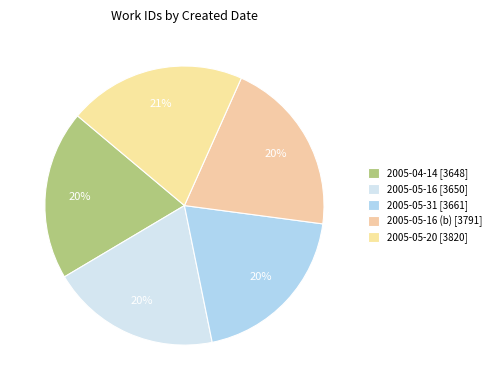

To the nearest percent, what is the average slice percentage?

20%